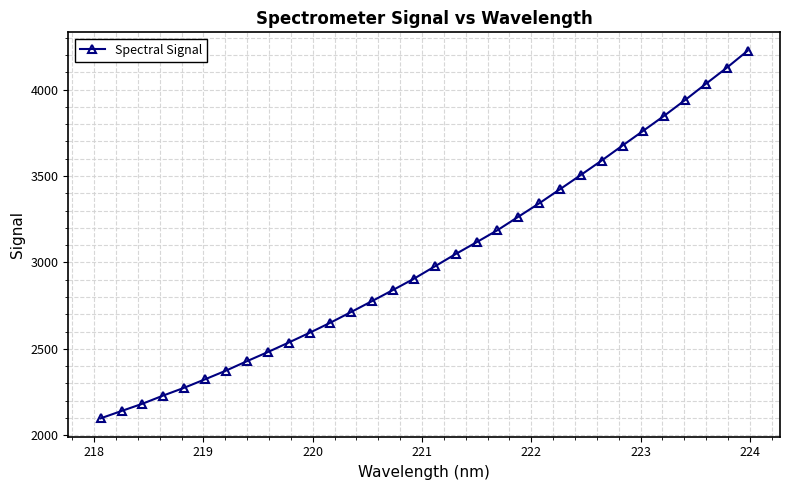

What is the minimum value shown in the chart?

2097.4